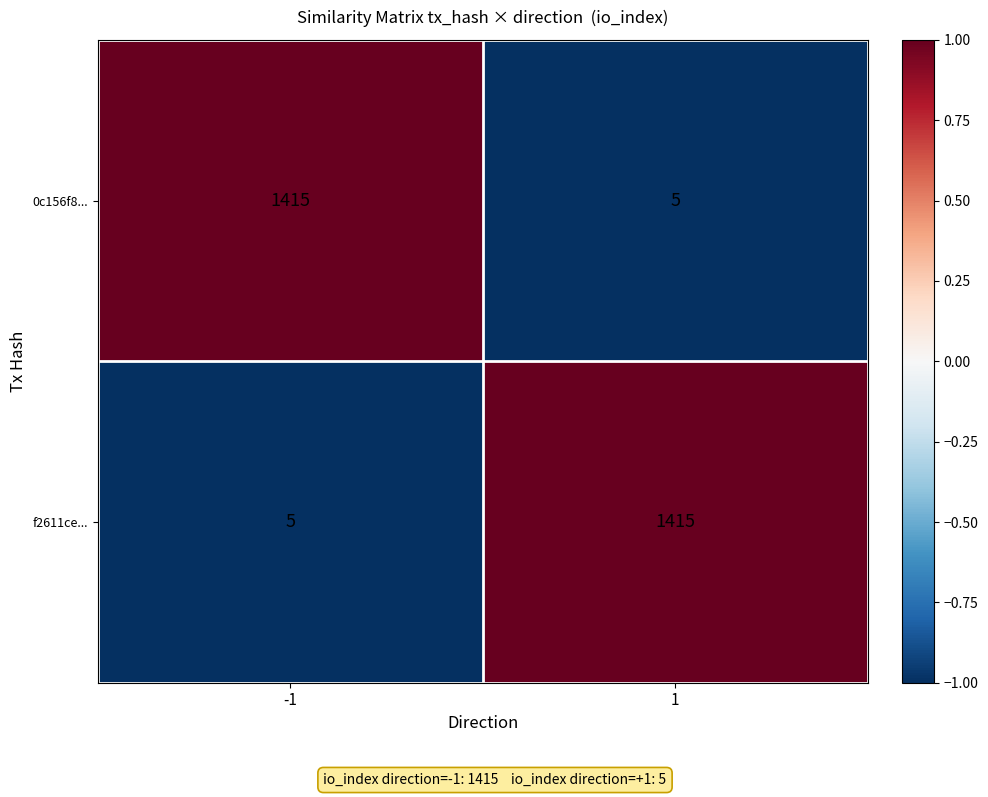

What is the spread (max minus min) of values at -1?

1410